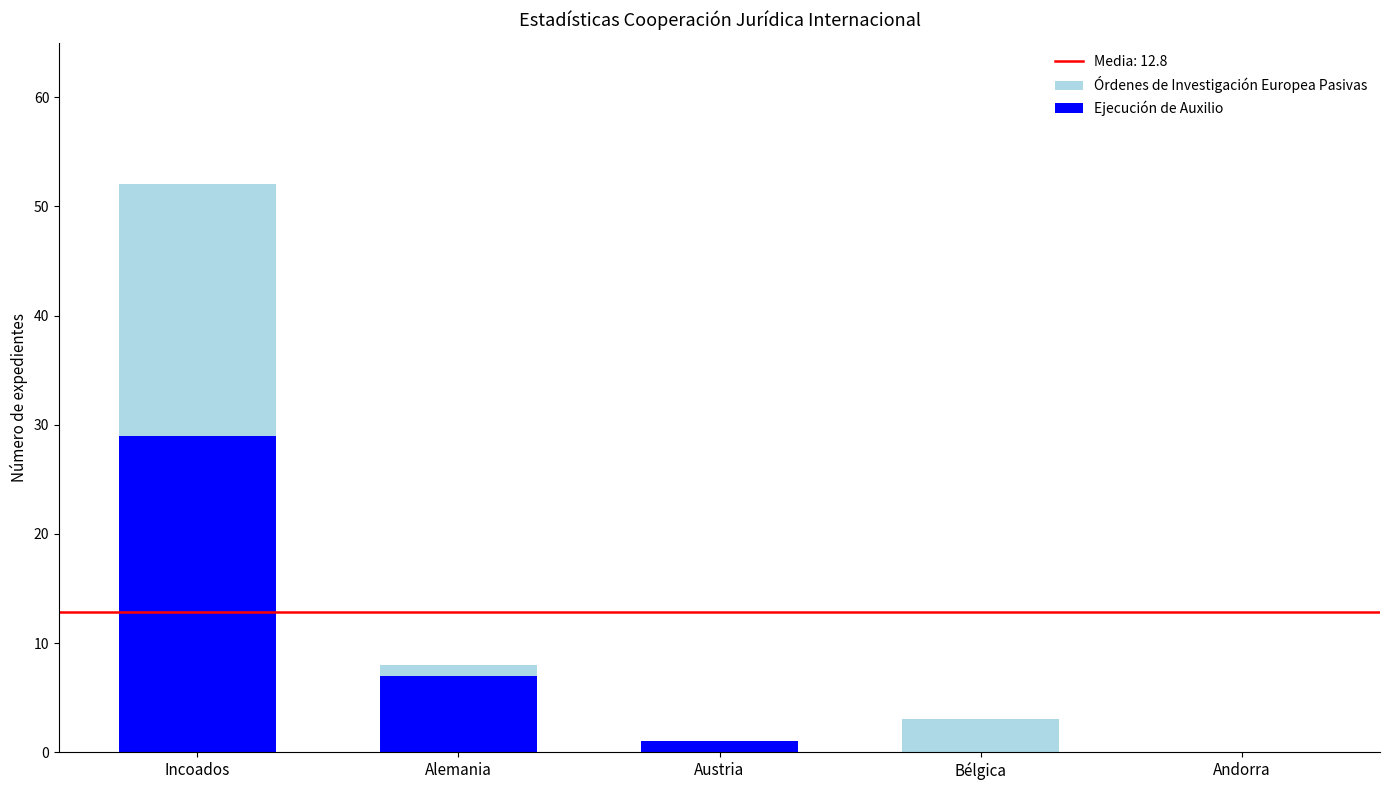

How many series are shown in this chart?

2